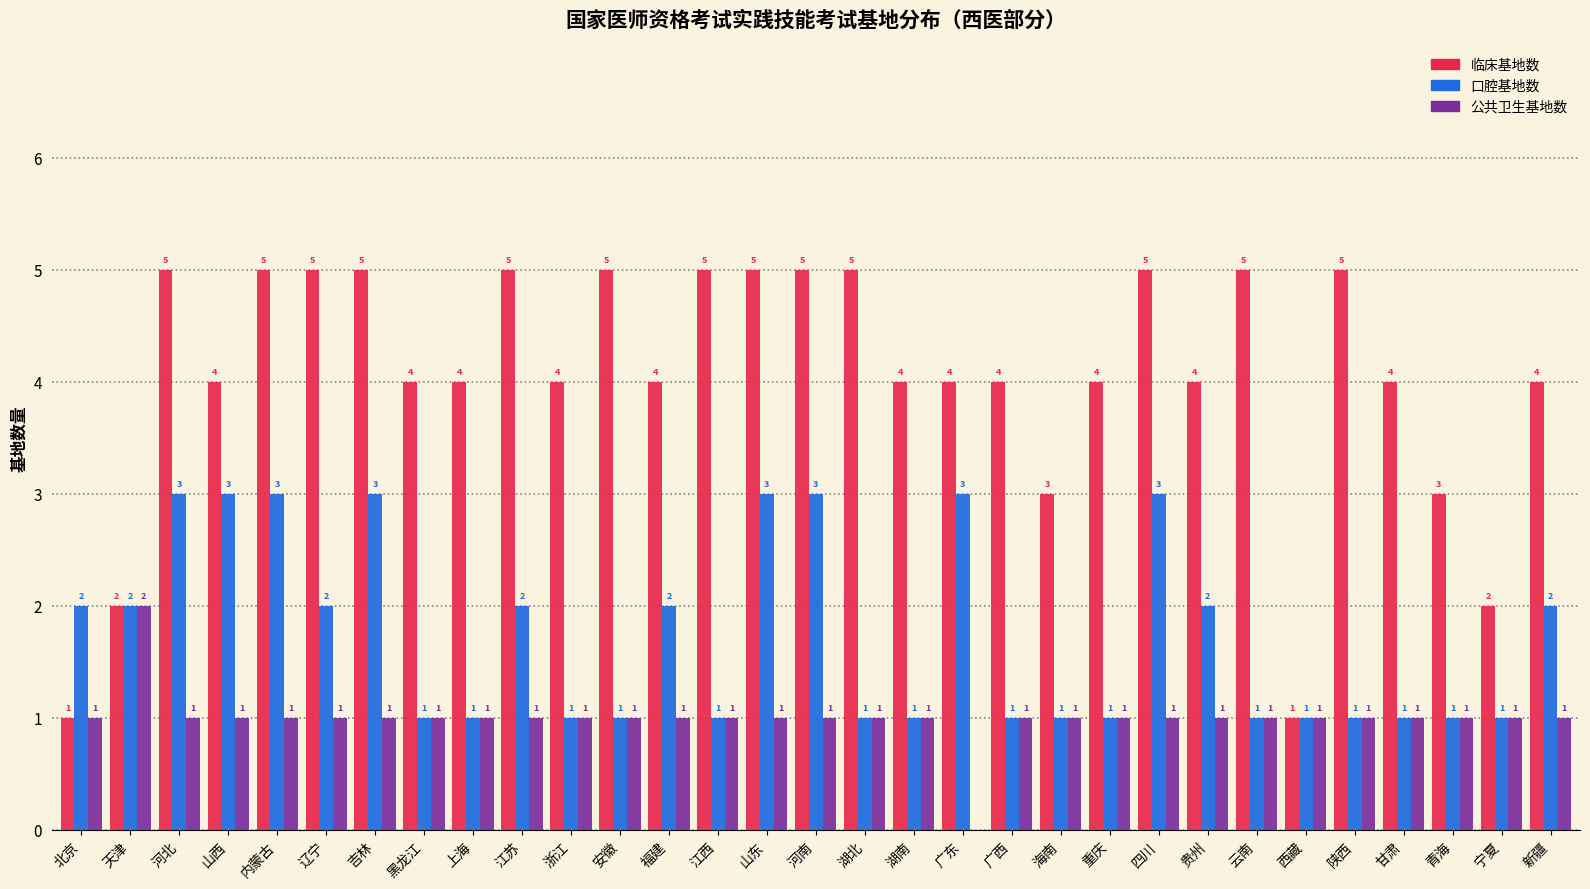

Reading left to right, what are all the values shown in this chart?

临床基地数: 北京=1	天津=2	河北=5	山西=4	内蒙古=5	辽宁=5	吉林=5	黑龙江=4	上海=4	江苏=5	浙江=4	安徽=5	福建=4	江西=5	山东=5	河南=5	湖北=5	湖南=4	广东=4	广西=4	海南=3	重庆=4	四川=5	贵州=4	云南=5	西藏=1	陕西=5	甘肃=4	青海=3	宁夏=2	新疆=4
口腔基地数: 北京=2	天津=2	河北=3	山西=3	内蒙古=3	辽宁=2	吉林=3	黑龙江=1	上海=1	江苏=2	浙江=1	安徽=1	福建=2	江西=1	山东=3	河南=3	湖北=1	湖南=1	广东=3	广西=1	海南=1	重庆=1	四川=3	贵州=2	云南=1	西藏=1	陕西=1	甘肃=1	青海=1	宁夏=1	新疆=2
公共卫生基地数: 北京=1	天津=2	河北=1	山西=1	内蒙古=1	辽宁=1	吉林=1	黑龙江=1	上海=1	江苏=1	浙江=1	安徽=1	福建=1	江西=1	山东=1	河南=1	湖北=1	湖南=1	广东=0	广西=1	海南=1	重庆=1	四川=1	贵州=1	云南=1	西藏=1	陕西=1	甘肃=1	青海=1	宁夏=1	新疆=1